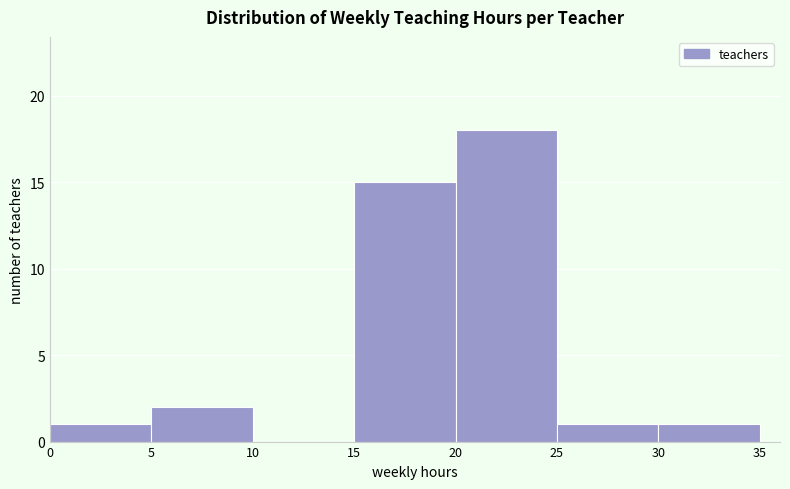

Reading left to right, transcribe this chart: for each bar, give the range it covers on the x-axis and its height. The values are not printed on the chart, so give them approximately, as read against the axis.

0 to 5: 1
5 to 10: 2
10 to 15: 0
15 to 20: 15
20 to 25: 18
25 to 30: 1
30 to 35: 1